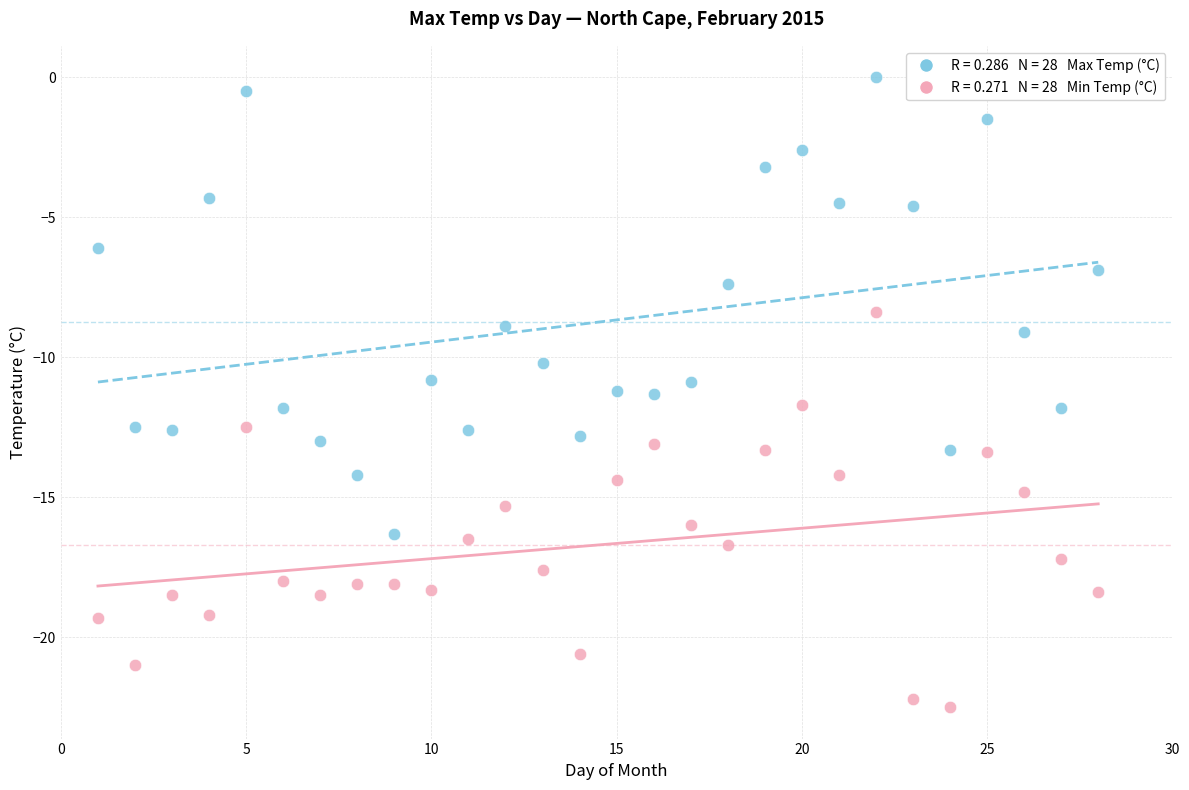

Across all data points, what is the range of X values (max minus min)?

27.0